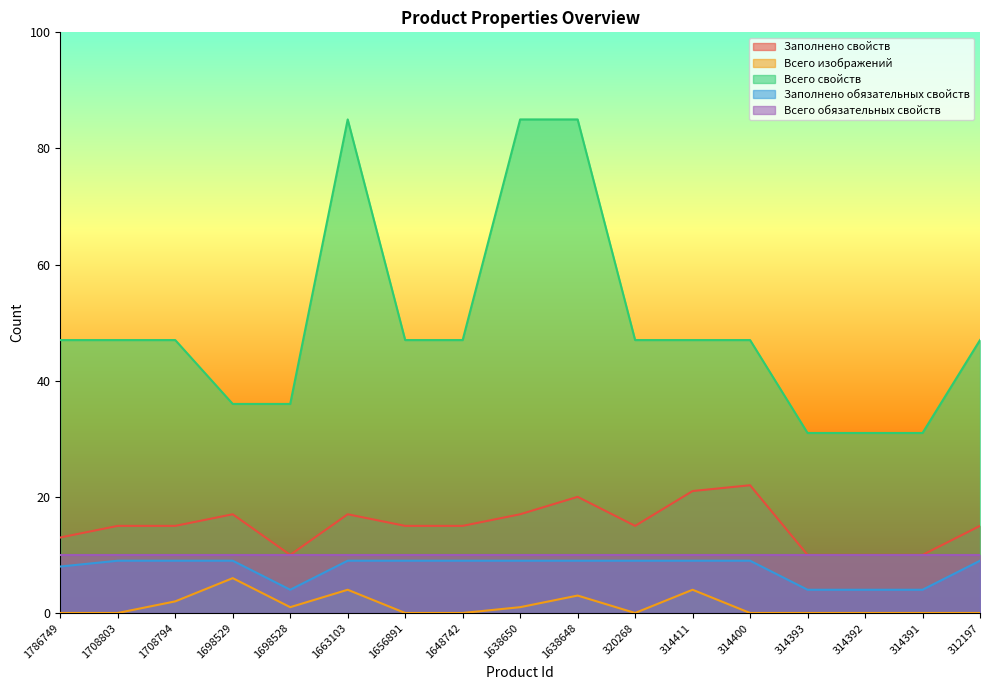

At which label does Заполнено свойств first exceed 15?

1698529